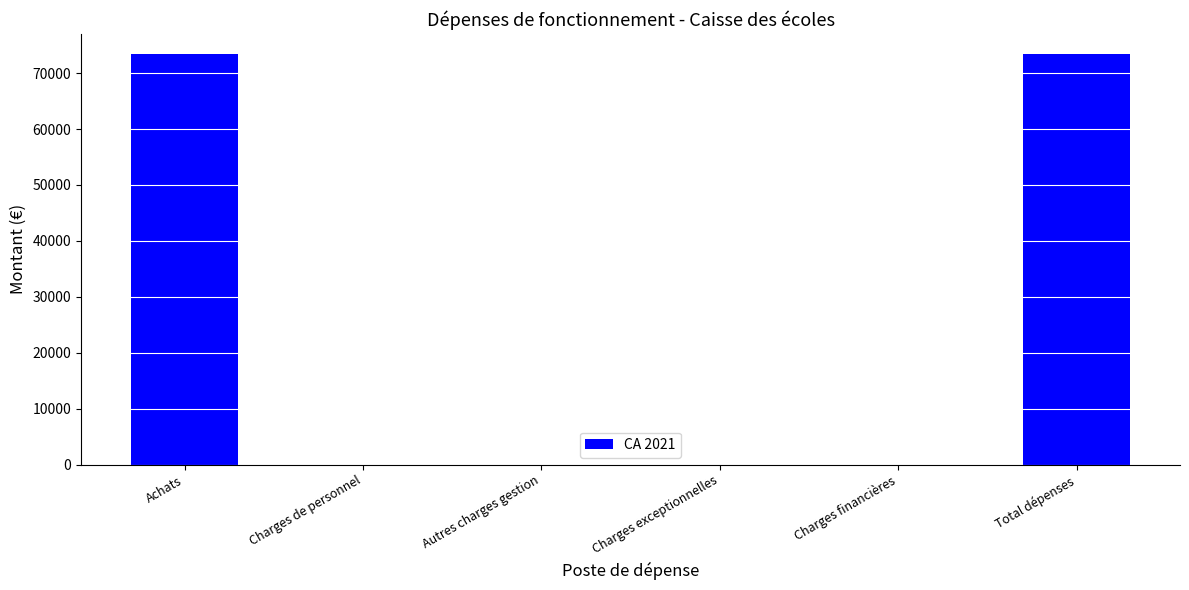

True or false: the data shows 0.0 at Autres charges gestion.

True